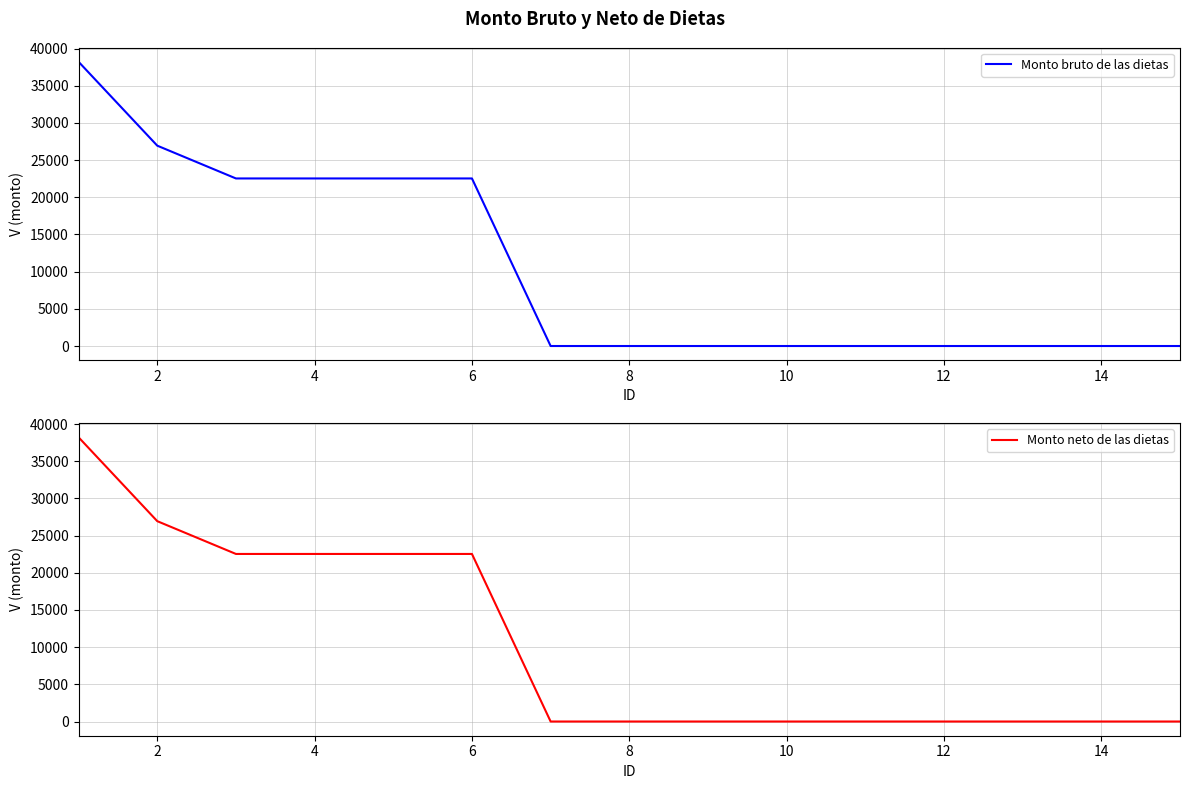

Reading left to right, what are all the values shown in this chart?

Monto bruto de las dietas: 38224.5	26945.5	22536.4	22536.4	22536.4	22536.4	0.0	0.0	0.0	0.0	0.0	0.0	0.0	0.0	0.0
Monto neto de las dietas: 38224.5	26945.5	22536.4	22536.4	22536.4	22536.4	0.0	0.0	0.0	0.0	0.0	0.0	0.0	0.0	0.0